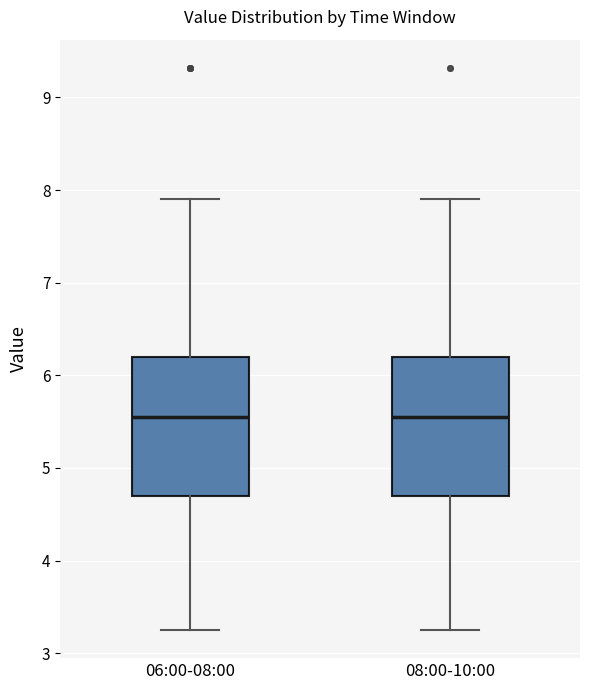

Reading left to right, transcribe this box plot: for each box, give where its median line is, the range the box spans, and where its two whiskers end, as read against the y-axis. The values are not printed on the chart, so give them approximately, as read against the axis.

06:00-08:00: median 5.6, box 4.7 to 6.2, whiskers 3.3 to 7.9
08:00-10:00: median 5.6, box 4.7 to 6.2, whiskers 3.3 to 7.9